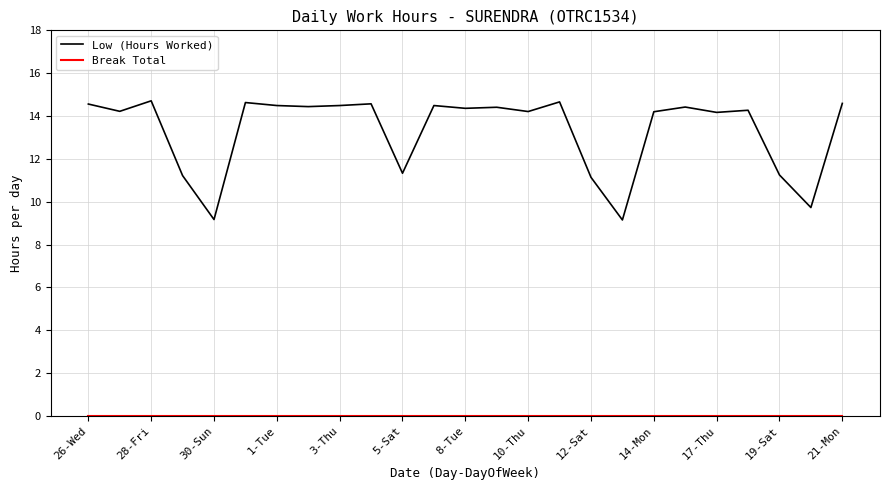

What is the maximum value shown in the chart?

14.7